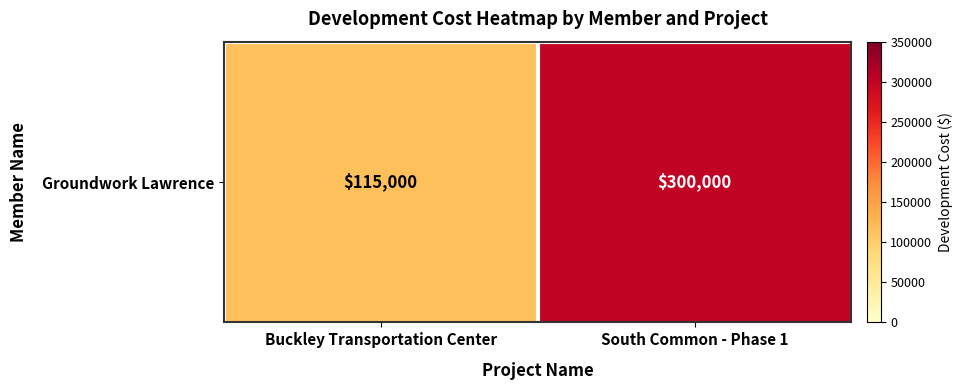

The chart shows a value of 300000 at South Common - Phase 1. True or false?

True